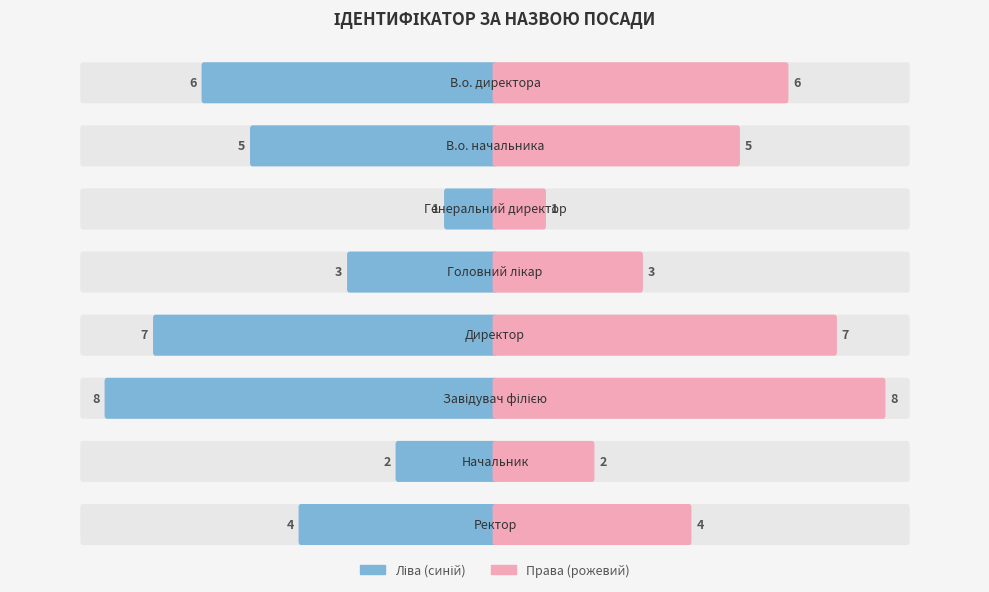

Is it true that the value at Головний лікар is 3?

True